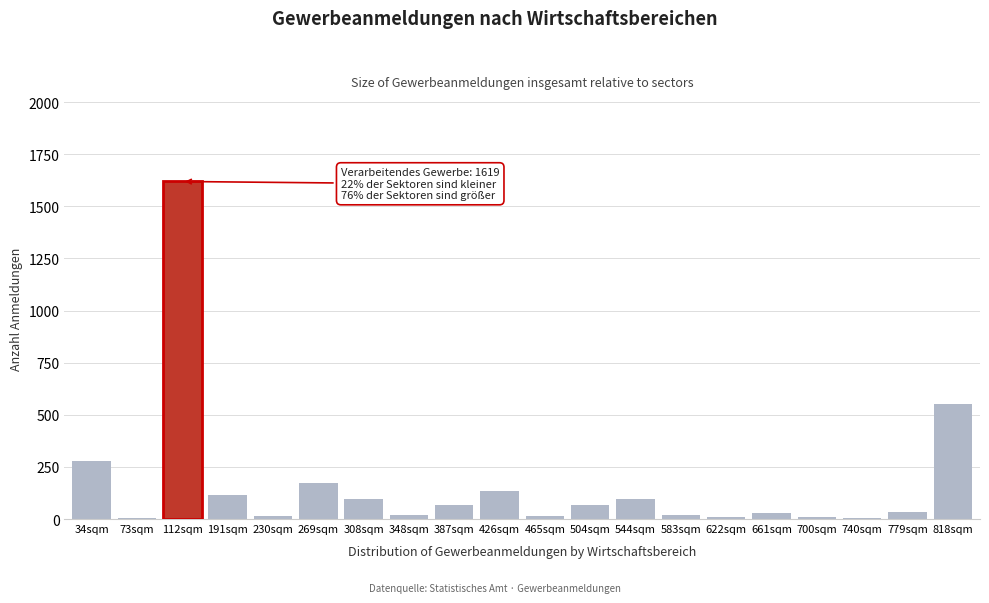

Is it true that the value at 544sqm is 162?

False